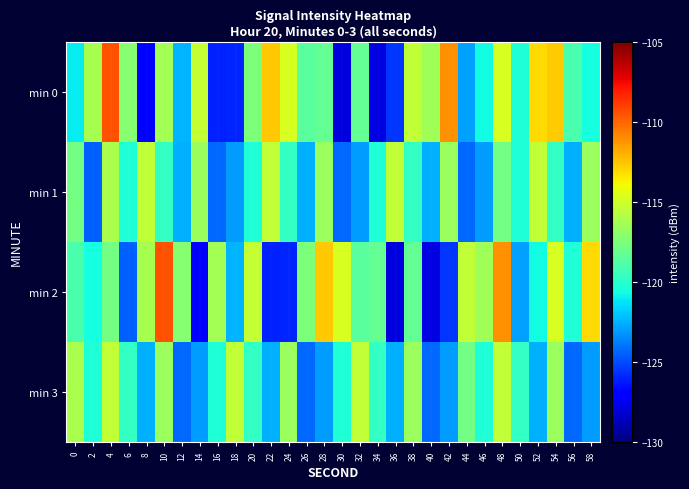

Reading left to right, what are all the values shown in this chart?

min 0: 0=-121.0	2=-116.1	4=-109.4	6=-117.2	8=-126.8	10=-116.3	12=-122.4	14=-115.3	16=-126.0	18=-126.0	20=-117.5	22=-112.6	24=-114.8	26=-118.6	28=-118.3	30=-127.9	32=-118.3	34=-127.8	36=-125.6	38=-115.4	40=-116.3	42=-111.1	44=-122.9	46=-120.6	48=-114.7	50=-120.3	52=-113.1	54=-112.7	56=-119.1	58=-120.6
min 1: 0=-117.8	2=-124.5	4=-116.0	6=-120.3	8=-115.4	10=-119.7	12=-122.6	14=-116.6	16=-124.3	18=-123.0	20=-120.3	22=-115.4	24=-119.7	26=-122.6	28=-116.6	30=-124.3	32=-123.0	34=-120.3	36=-115.4	38=-119.7	40=-122.6	42=-116.6	44=-124.3	46=-123.0	48=-117.8	50=-120.3	52=-115.4	54=-119.7	56=-122.6	58=-116.6
min 2: 0=-119.1	2=-120.6	4=-117.8	6=-124.5	8=-116.1	10=-109.4	12=-117.2	14=-126.8	16=-116.3	18=-122.4	20=-115.3	22=-126.0	24=-126.0	26=-117.5	28=-112.6	30=-114.8	32=-118.6	34=-118.3	36=-127.9	38=-118.3	40=-127.8	42=-125.6	44=-115.4	46=-116.3	48=-111.1	50=-122.9	52=-120.6	54=-114.7	56=-120.3	58=-113.1
min 3: 0=-116.0	2=-120.3	4=-115.4	6=-119.7	8=-122.6	10=-116.6	12=-124.3	14=-123.0	16=-120.3	18=-115.4	20=-119.7	22=-122.6	24=-116.6	26=-124.3	28=-123.0	30=-120.3	32=-115.4	34=-119.7	36=-122.6	38=-116.6	40=-124.3	42=-123.0	44=-117.8	46=-120.3	48=-115.4	50=-119.7	52=-122.6	54=-116.6	56=-124.3	58=-123.0